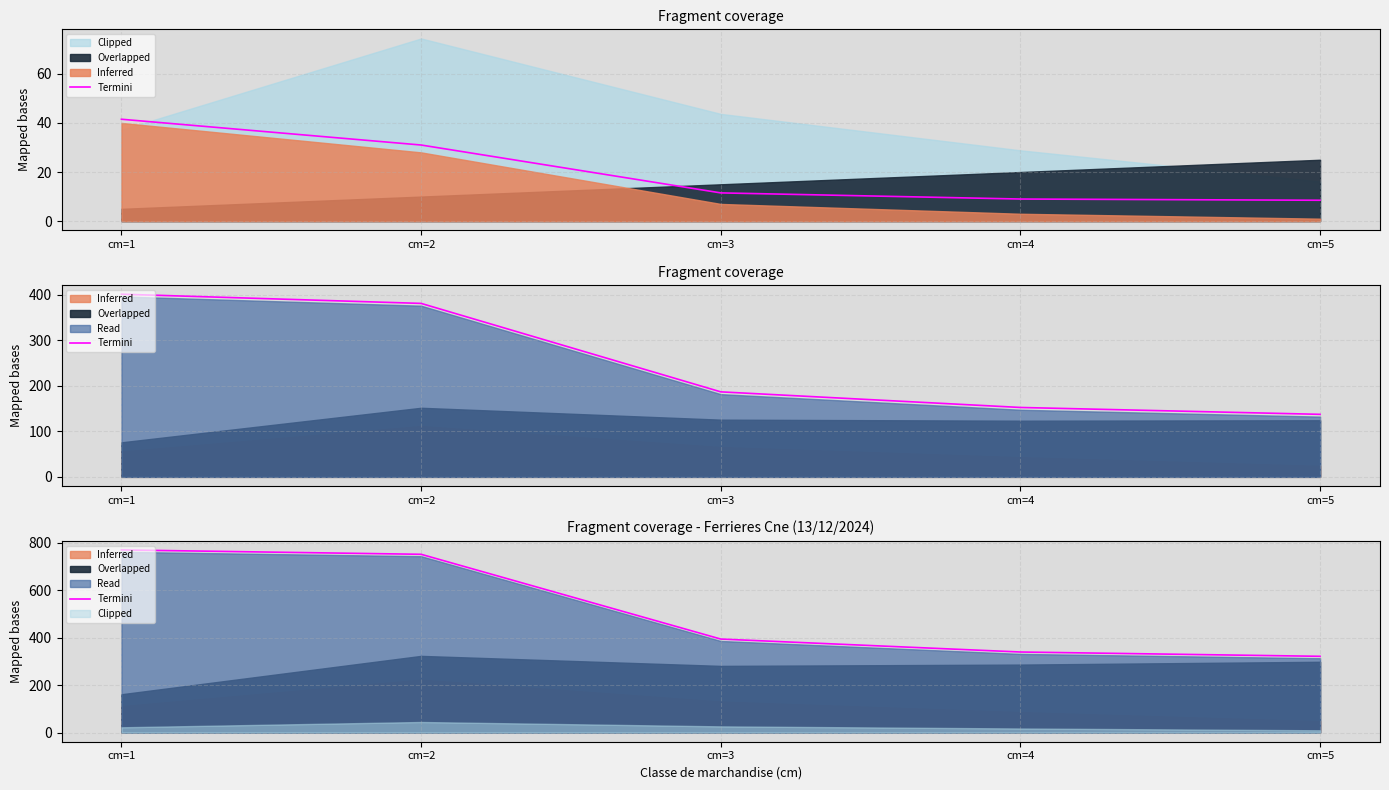

Reading left to right, extract all data points from this chart.

769.6	751.2	394.0	339.5	321.4